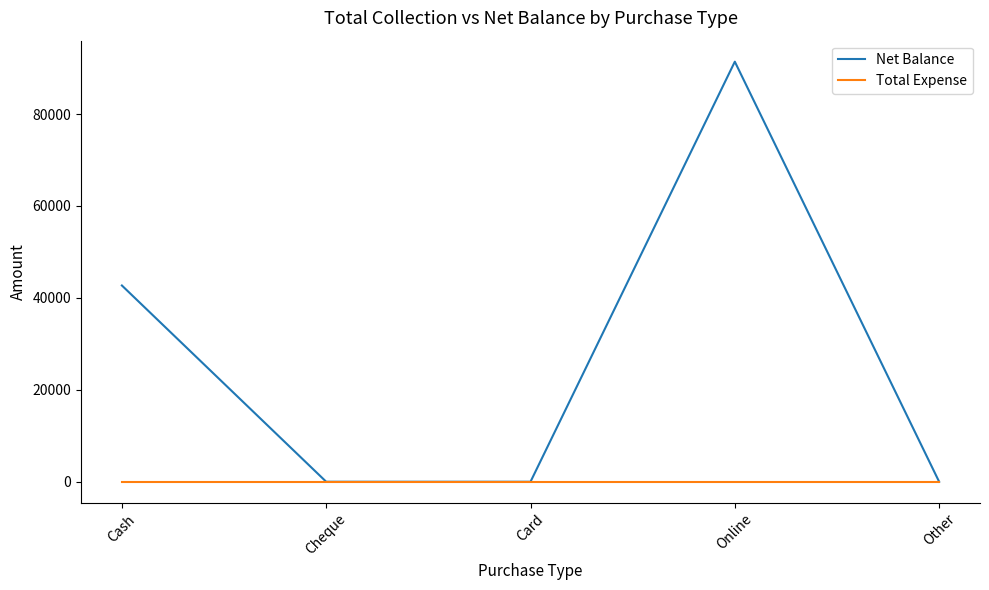

The Total Expense series shows 0 at Online. True or false?

True